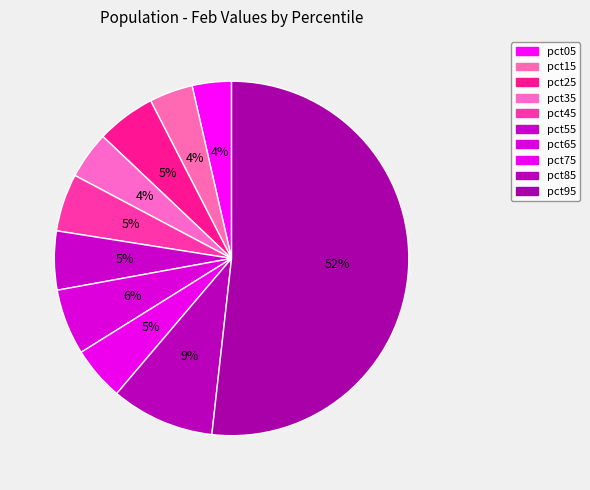

Count the number of slices in the pie.

10